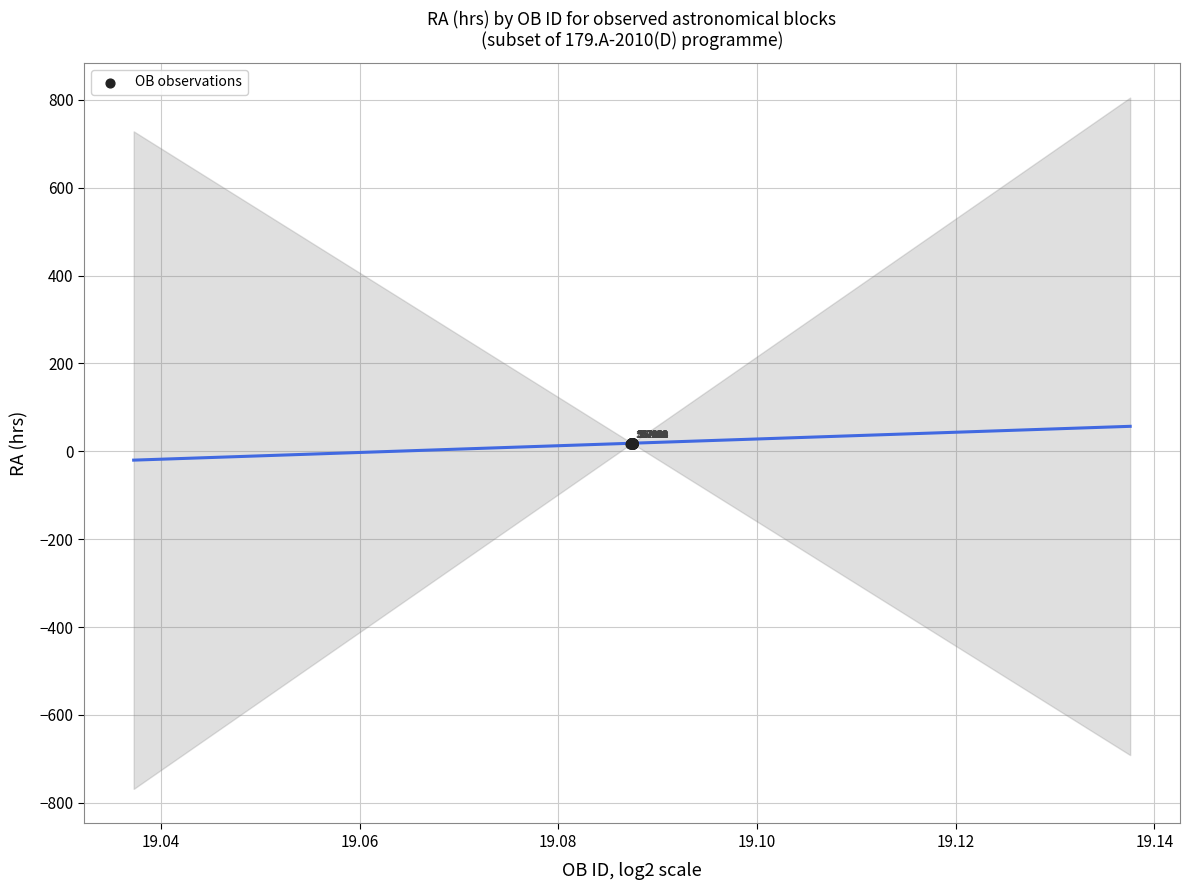

What Y value in the scatter plot is closest to 18?

18.0